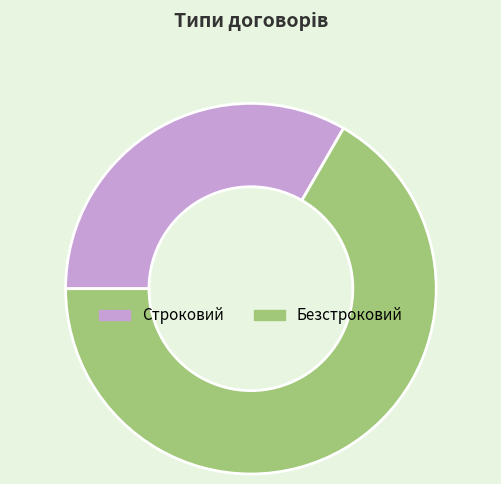

Which has a higher value, Безстроковий or Строковий?

Безстроковий